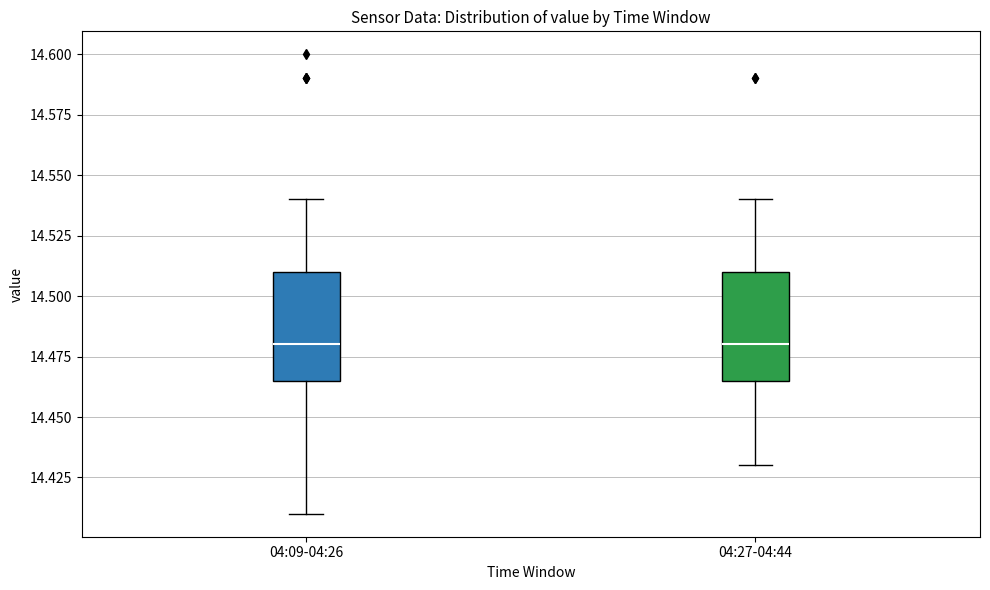

Reading left to right, transcribe this box plot: for each box, give where its median line is, the range the box spans, and where its two whiskers end, as read against the y-axis. The values are not printed on the chart, so give them approximately, as read against the axis.

04:09-04:26: median 14.480, box 14.465 to 14.510, whiskers 14.410 to 14.540
04:27-04:44: median 14.480, box 14.465 to 14.510, whiskers 14.430 to 14.540